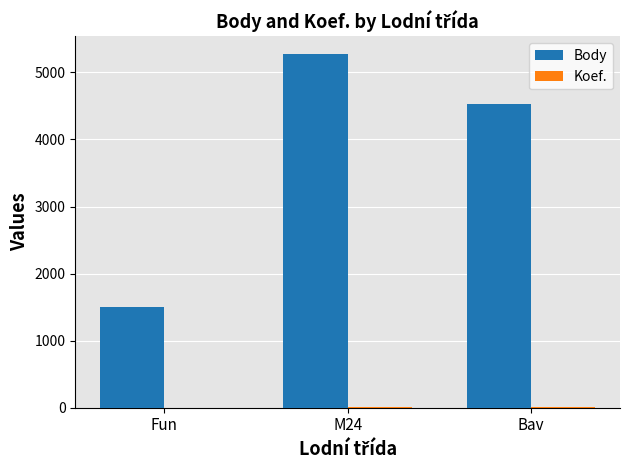

Which series has the widest spread of values?

Body